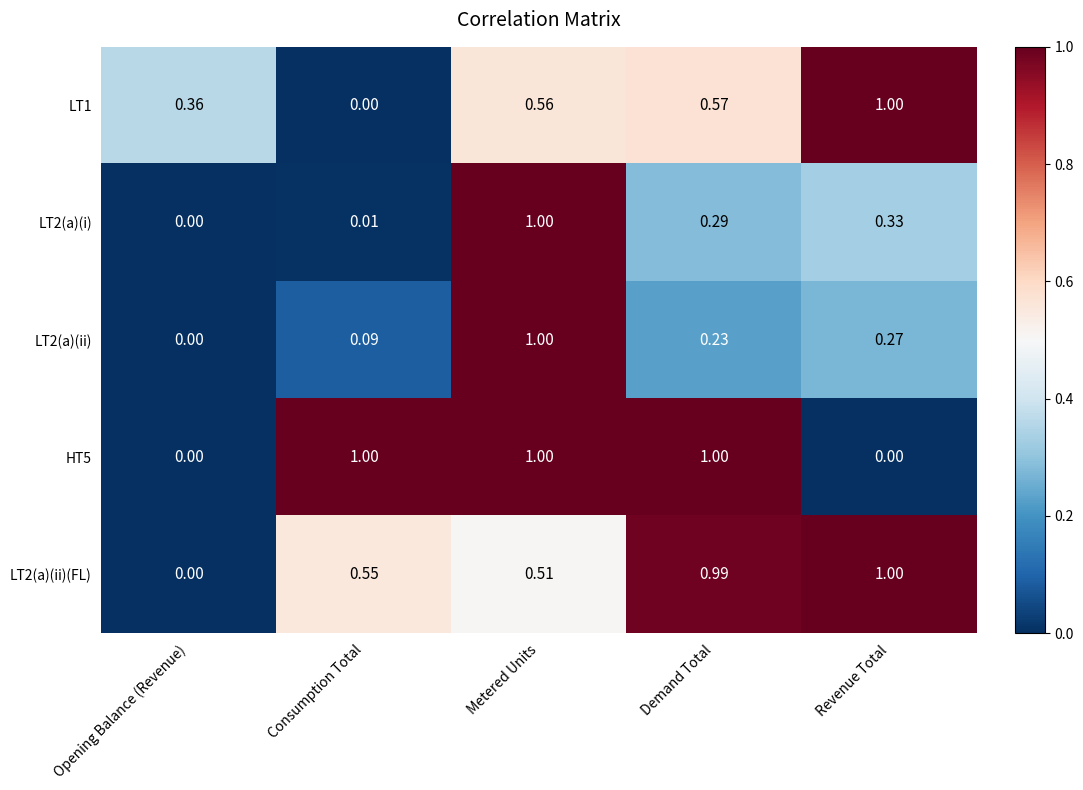

Where is LT2(a)(i) nearest to the value 0?

Opening Balance (Revenue)